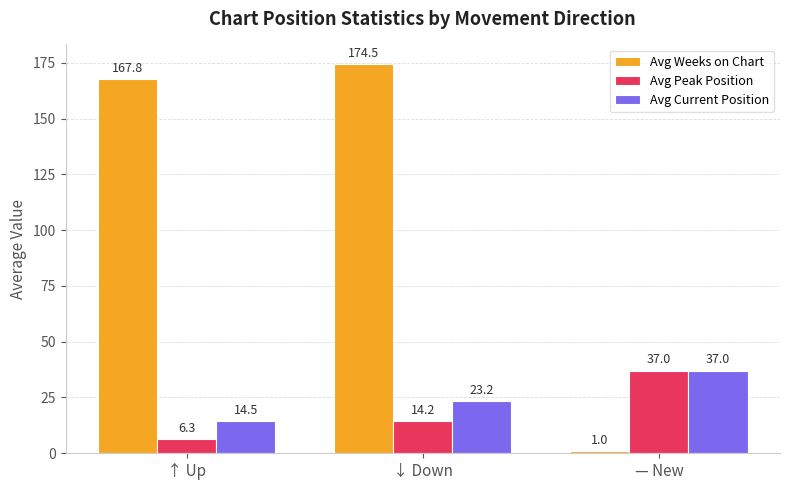

Between ↑ Up and — New, which series saw the biggest shift?

Avg Weeks on Chart